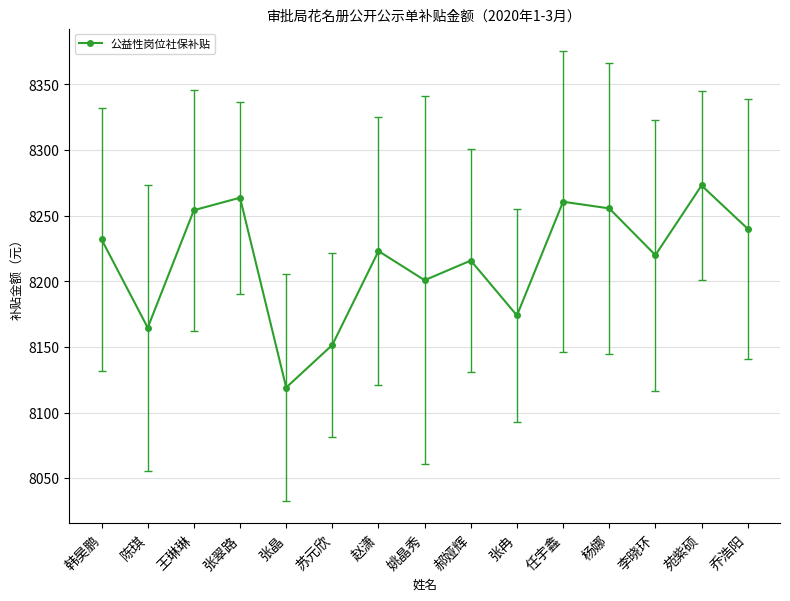

At which category does the data reach its first local peak?

张翠路